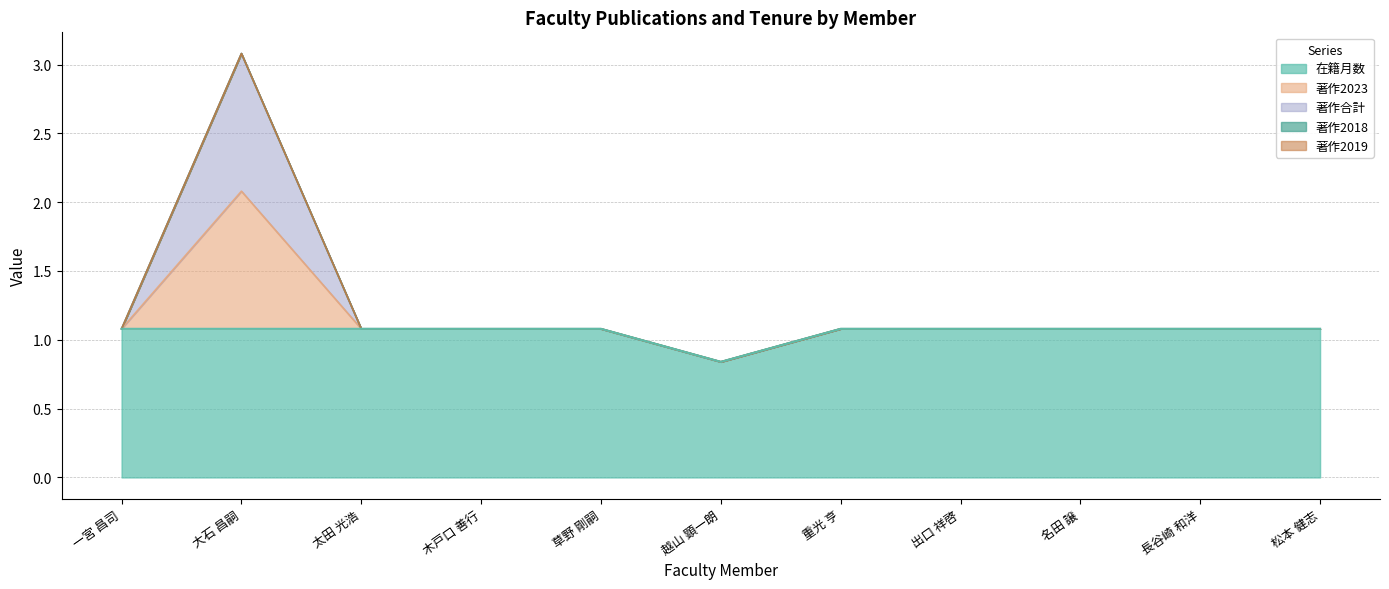

Does the chart display data point markers on the line(s)?

No